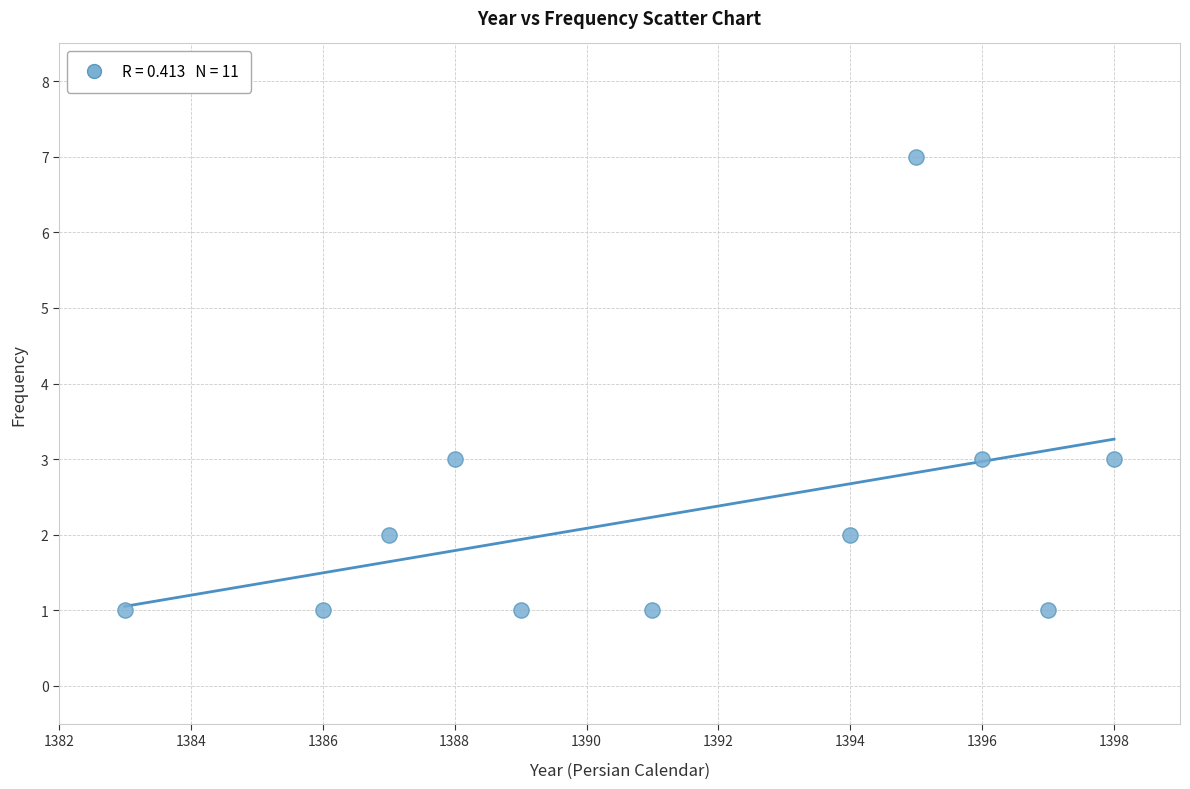

What is the average X value?

1391